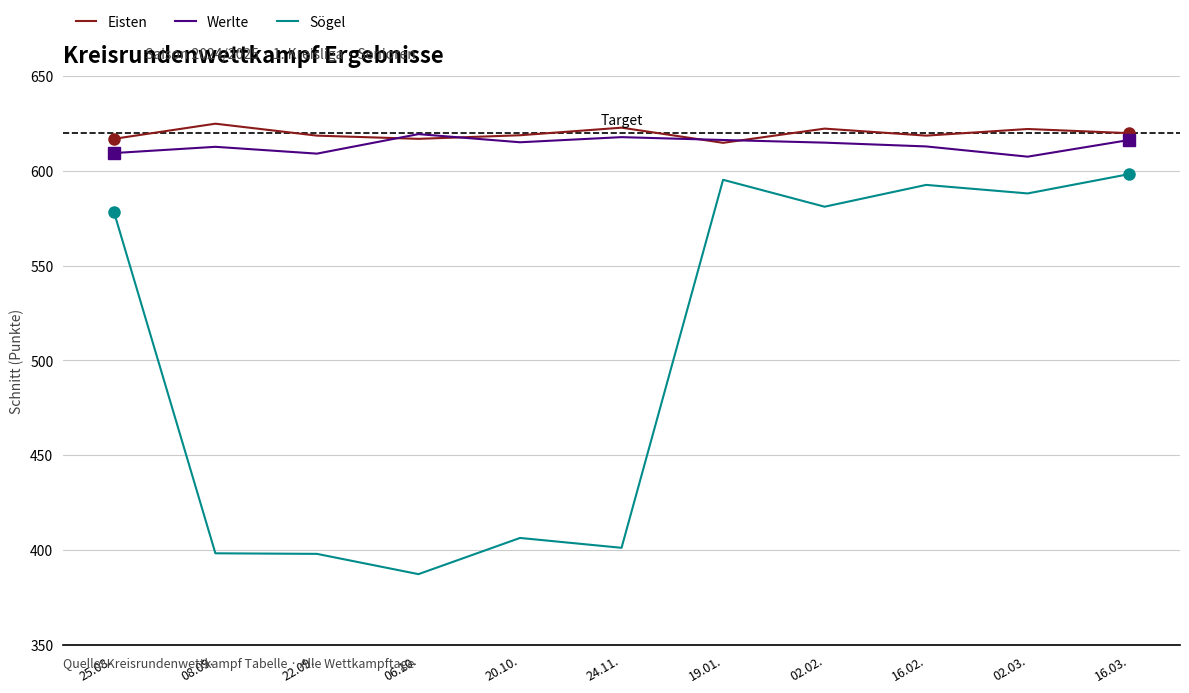

Is it true that Werlte equals 206.3 at 24.11.?

False